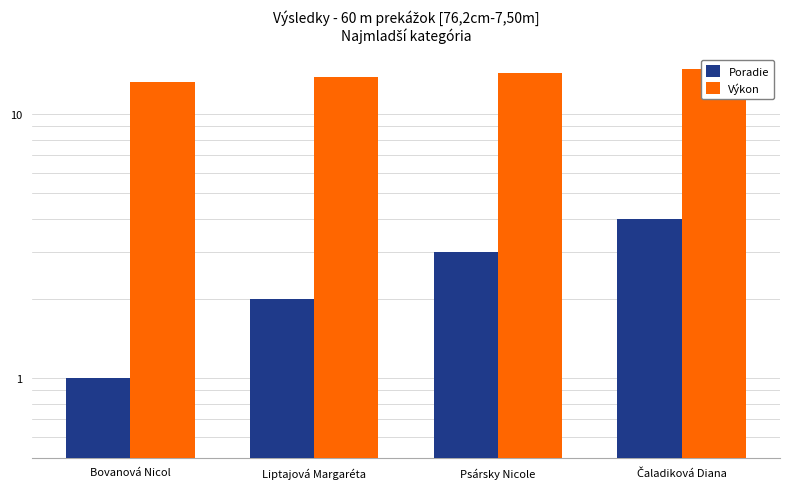

Reading left to right, list all the values displayed in this chart.

Poradie: Bovanová Nicol=1.0	Liptajová Margaréta=2.0	Psársky Nicole=3.0	Čaladiková Diana=4.0
Výkon: Bovanová Nicol=13.2	Liptajová Margaréta=13.8	Psársky Nicole=14.3	Čaladiková Diana=14.7